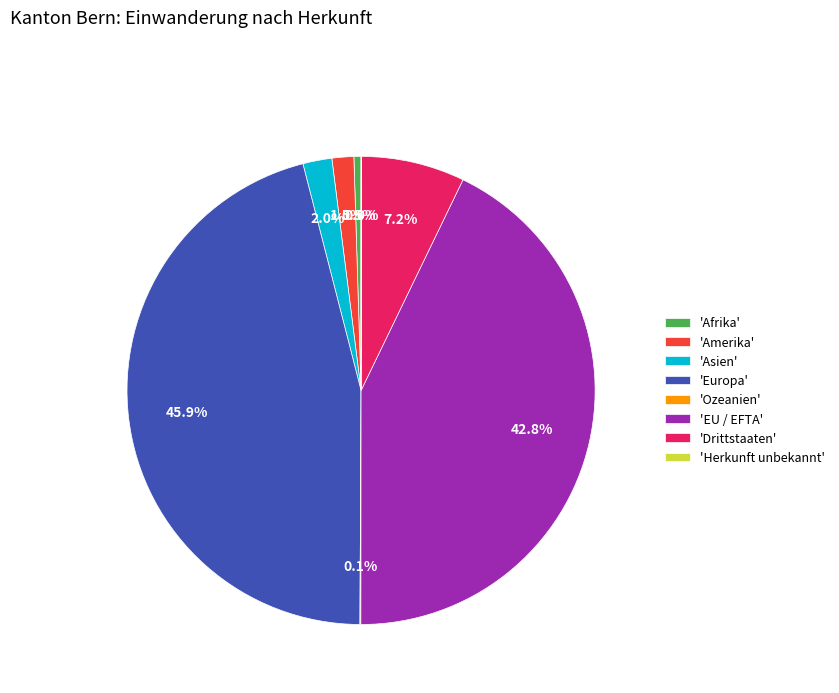

What percentage is NOT represented by 'Drittstaaten'?

92.8%